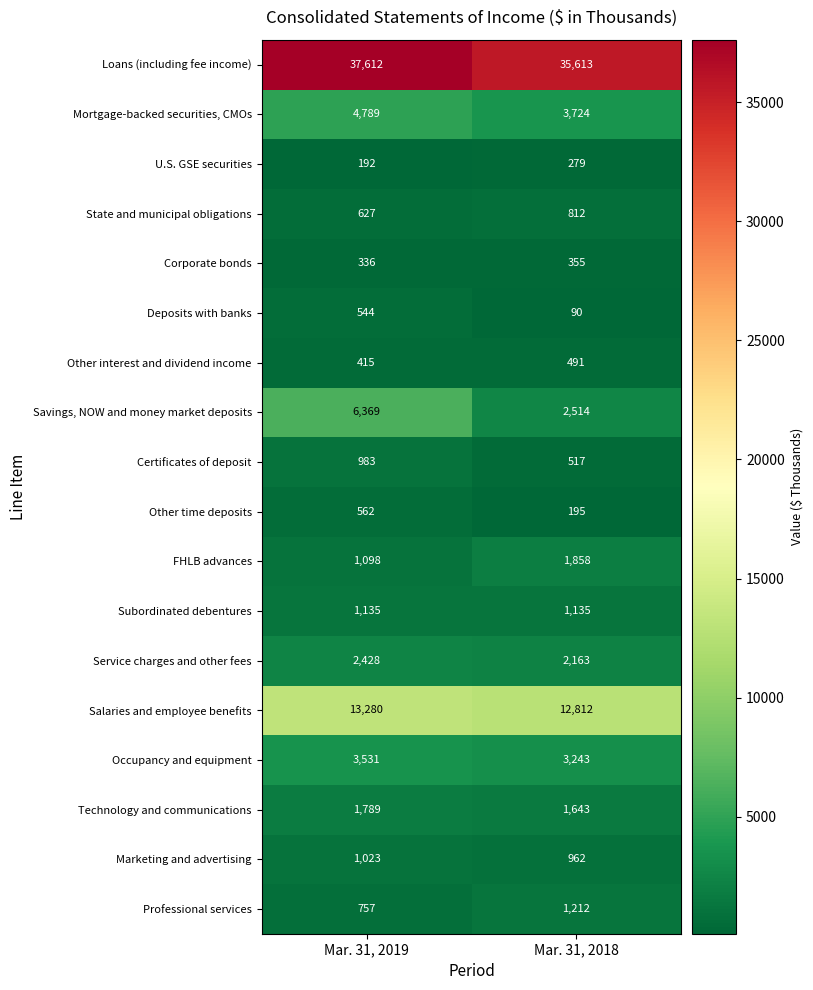

Rank the series by their maximum value, from lowest to highest.

U.S. GSE securities, Corporate bonds, Other interest and dividend income, Deposits with banks, Other time deposits, State and municipal obligations, Certificates of deposit, Marketing and advertising, Subordinated debentures, Professional services, Technology and communications, FHLB advances, Service charges and other fees, Occupancy and equipment, Mortgage-backed securities, CMOs, Savings, NOW and money market deposits, Salaries and employee benefits, Loans (including fee income)